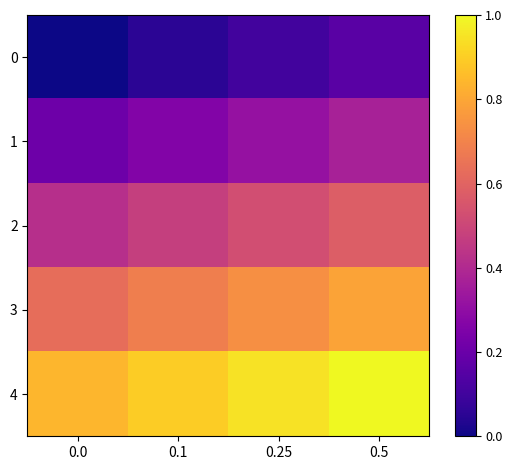

Reading right to left, transcribe all the data shown in this chart.

0: 0.5=0.2	0.25=0.1	0.1=0.1	0.0=0.0
1: 0.5=0.4	0.25=0.3	0.1=0.3	0.0=0.2
2: 0.5=0.6	0.25=0.5	0.1=0.5	0.0=0.4
3: 0.5=0.8	0.25=0.7	0.1=0.7	0.0=0.6
4: 0.5=1.0	0.25=0.9	0.1=0.9	0.0=0.8